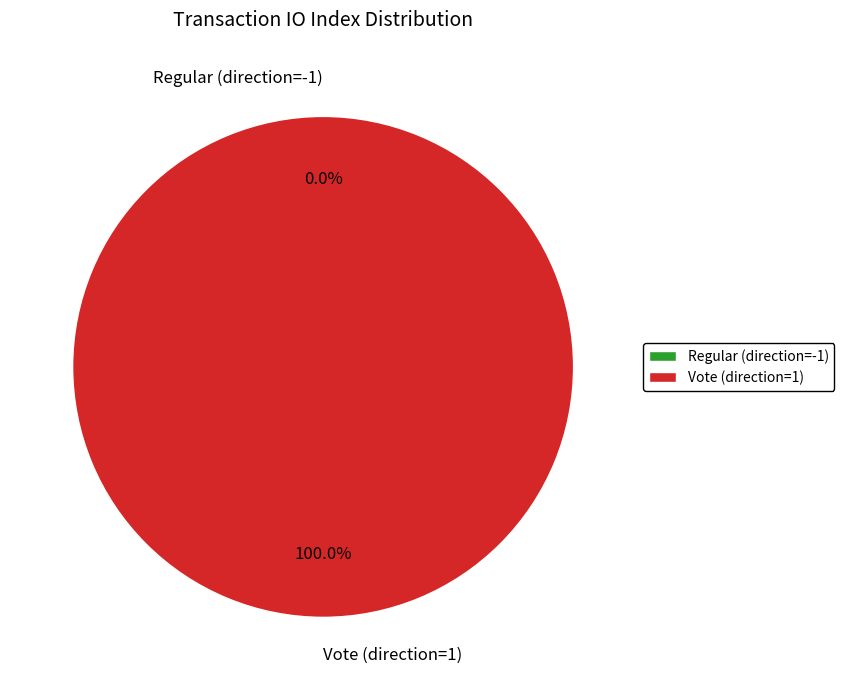

Which category accounts for the majority?

Vote (direction=1)